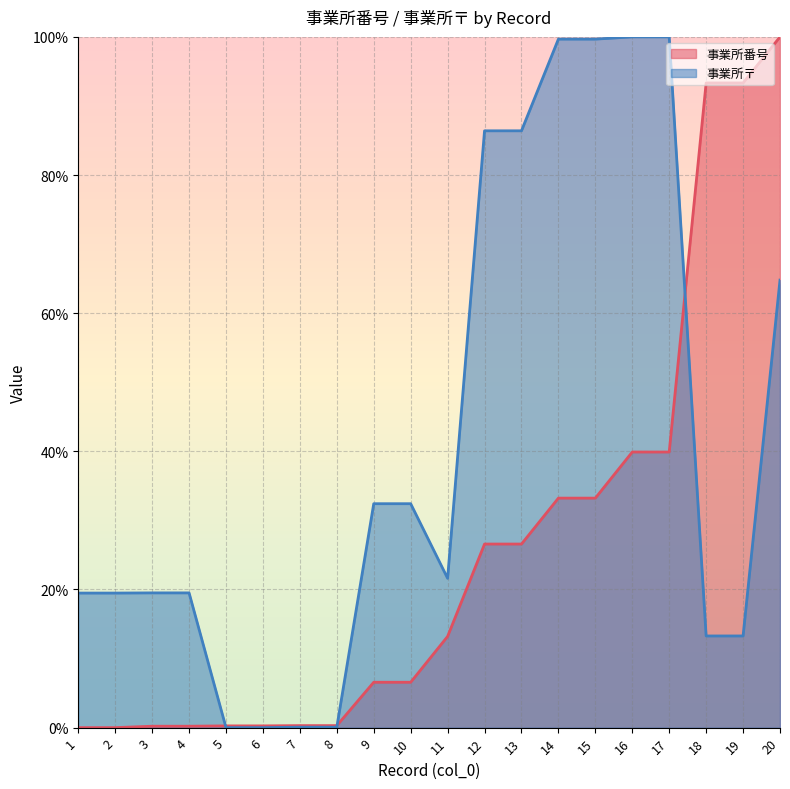

What is the maximum value for 事業所番号?

100.0